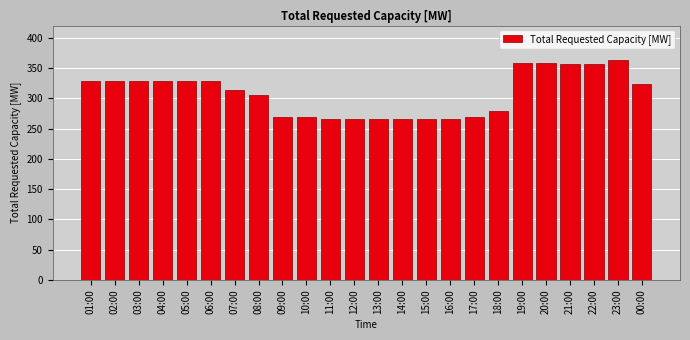

What is the smallest value displayed?

265